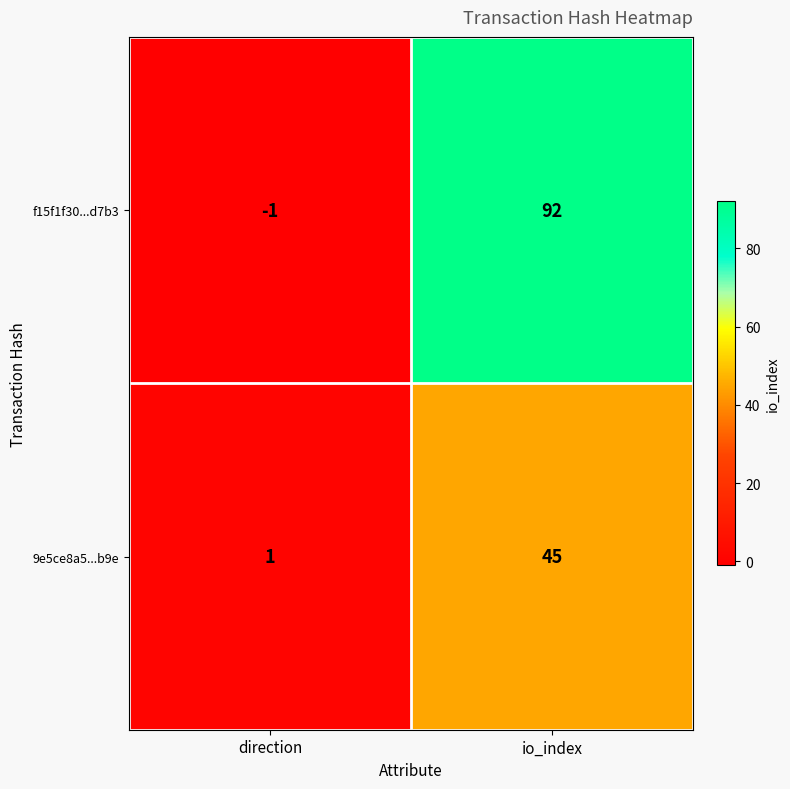

What is the maximum value shown in the chart?

92